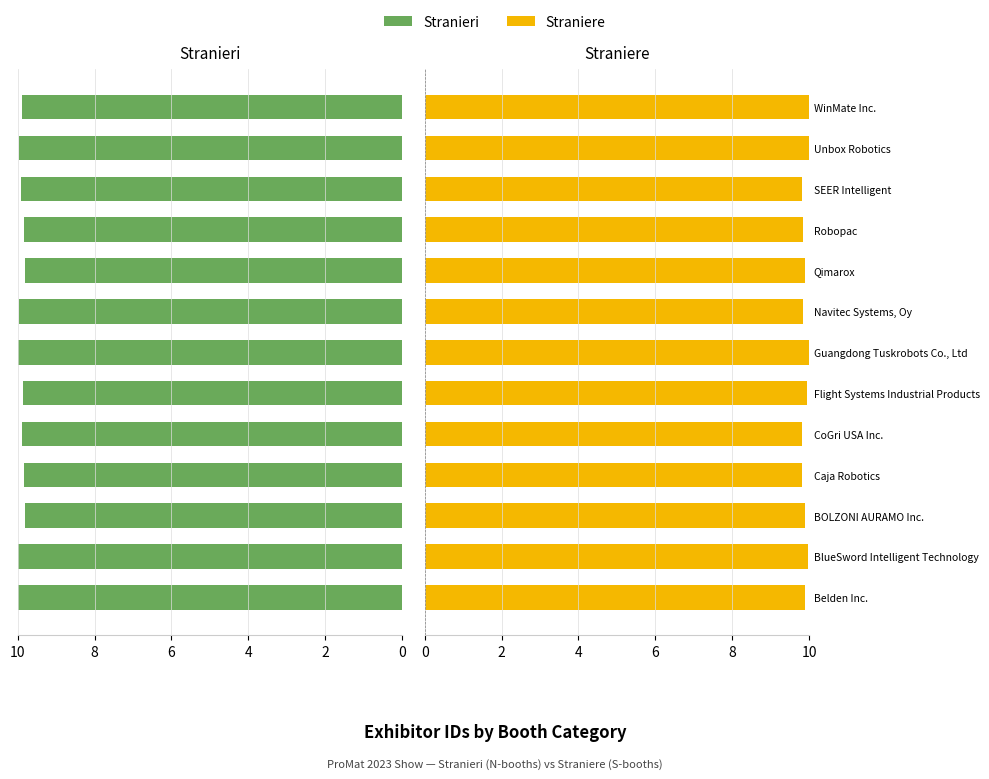

Is it true that Stranieri equals 9.9 at SEER Intelligent?

True